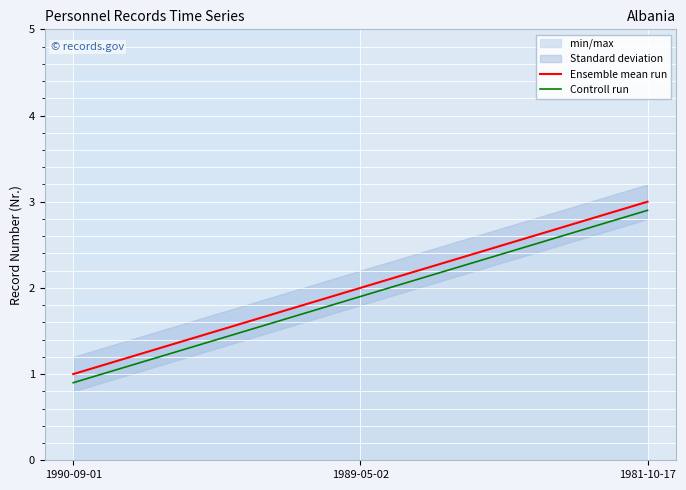

List the labels in order of Ensemble mean run value, smallest first.

1990-09-01, 1989-05-02, 1981-10-17